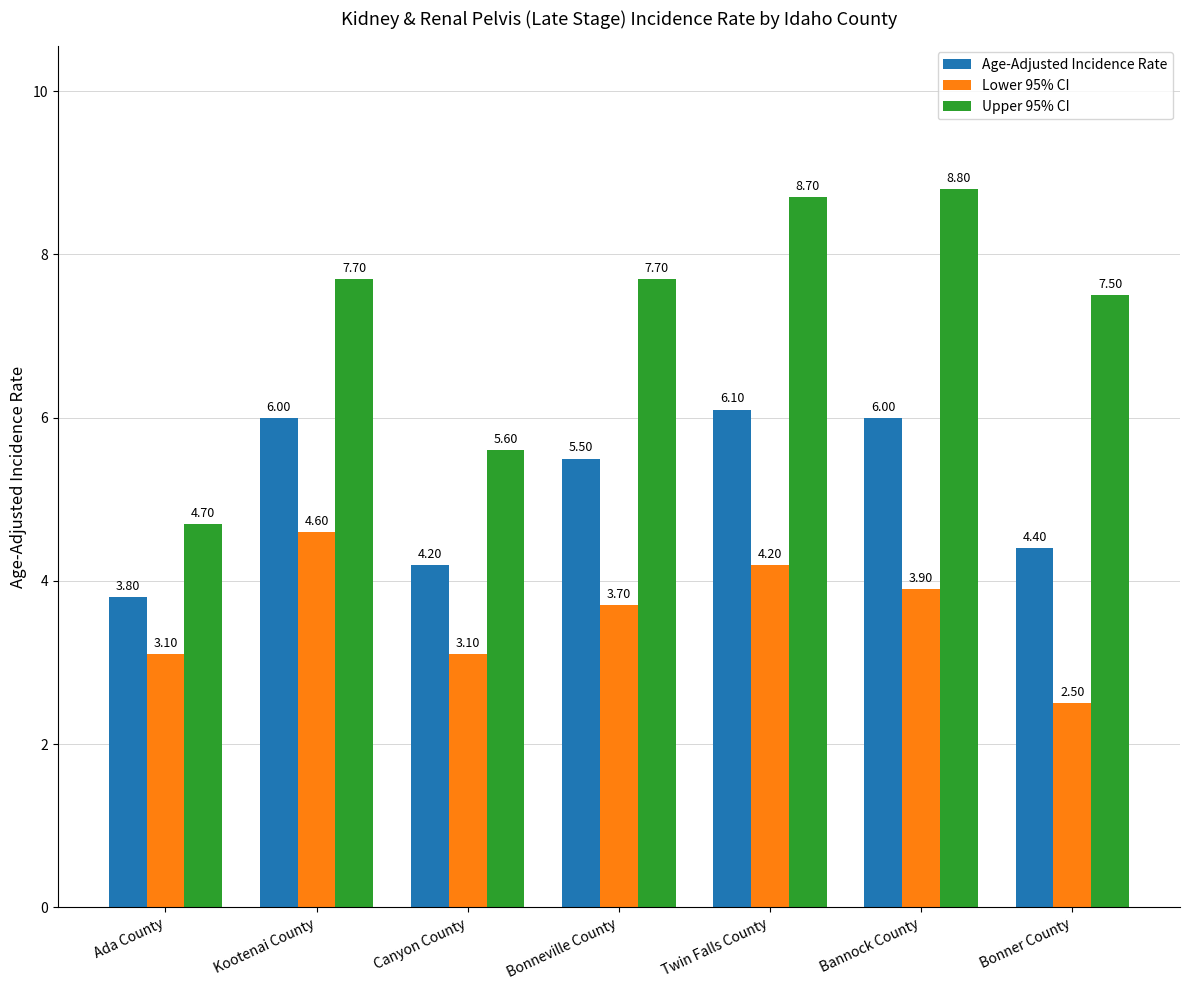

What is the average value of the Upper 95% CI series?

7.2